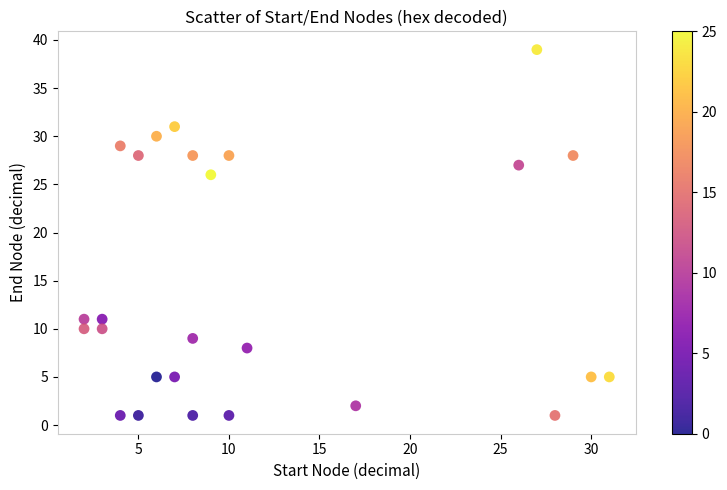

What is the range of X values (max minus min)?

29